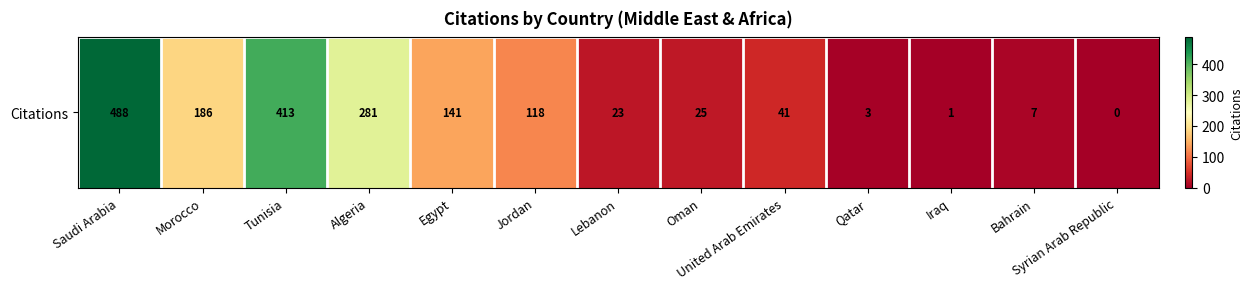

True or false: the data shows 719 at Saudi Arabia.

False